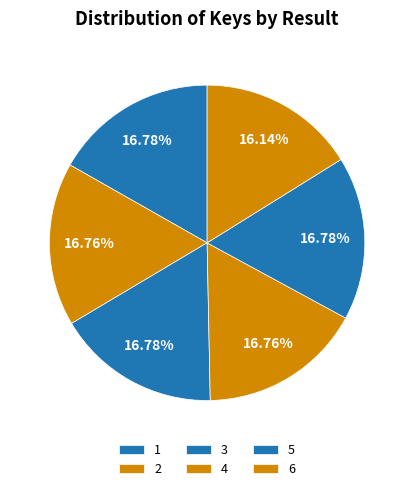

How many segments does this pie chart have?

6